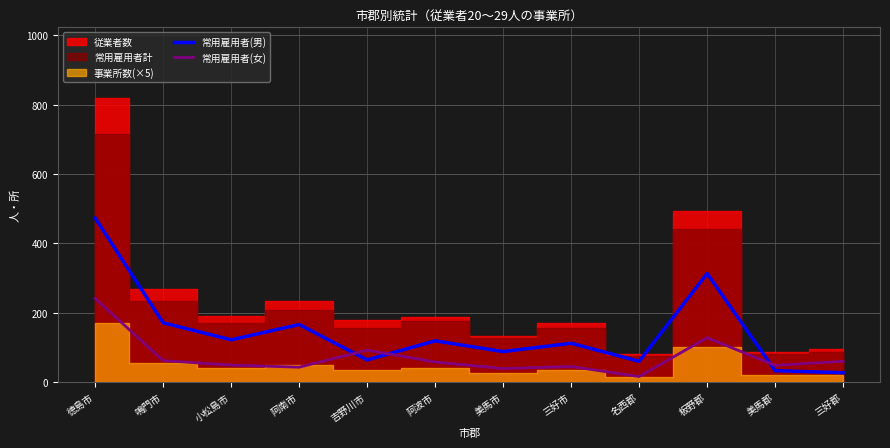

Is the value of 常用雇用者(女) at 三好郡 greater than the value of 常用雇用者(男) at 美馬市?

No